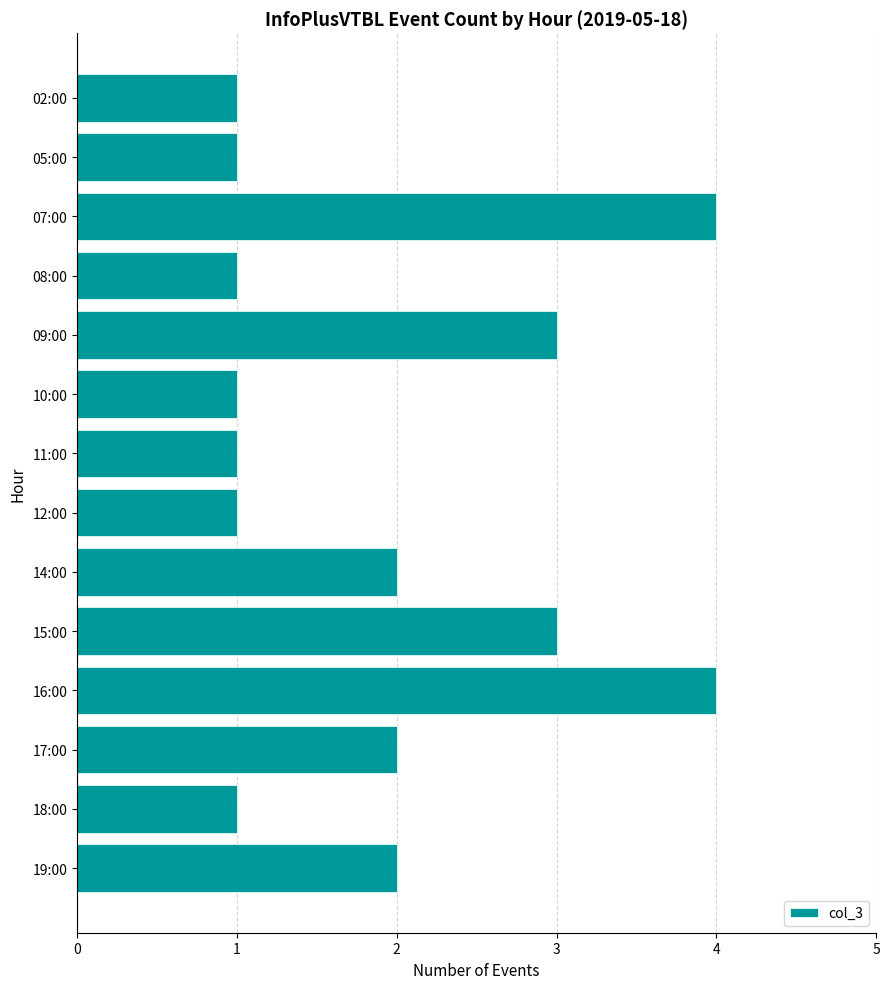

What is the value of the 13th bar from the top?

1